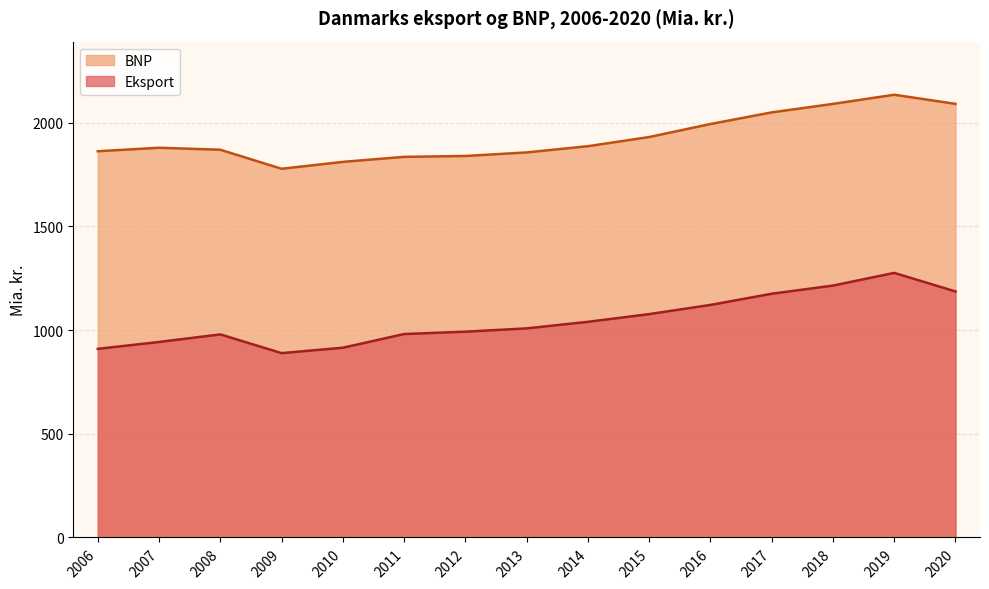

At which category does BNP reach its first local peak?

2007